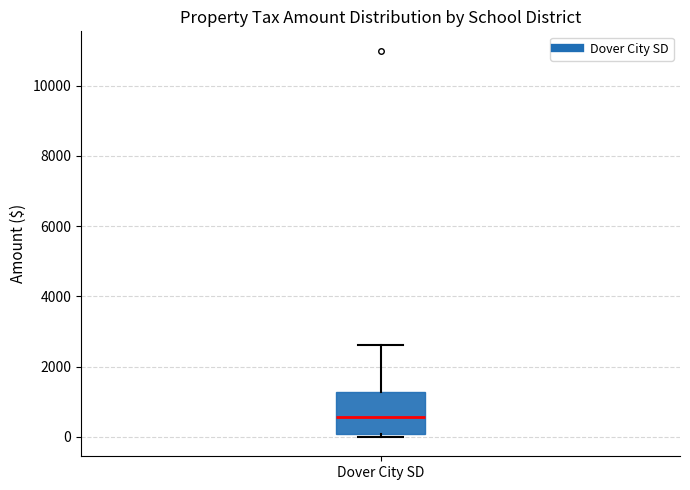

Where does the upper whisker of the box for Dover City SD end on the y-axis? The values are not printed on the chart, so give them approximately, as read against the axis.

2600